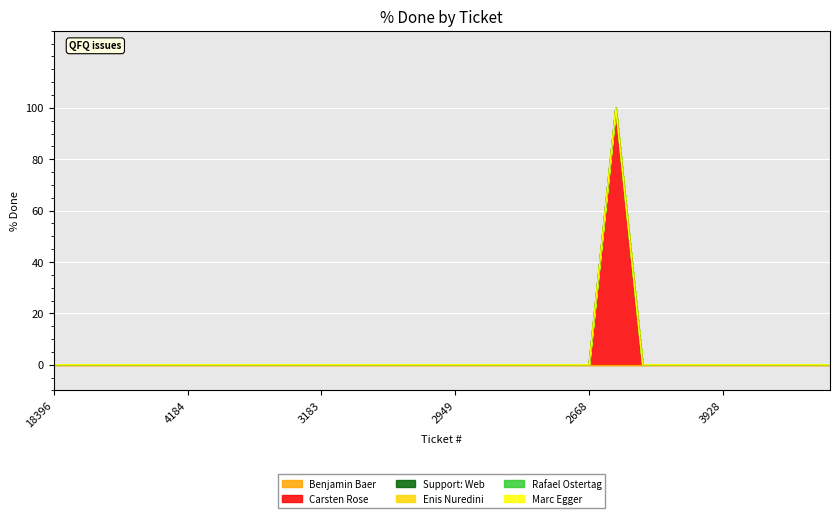

Does the chart display data point markers on the line(s)?

No